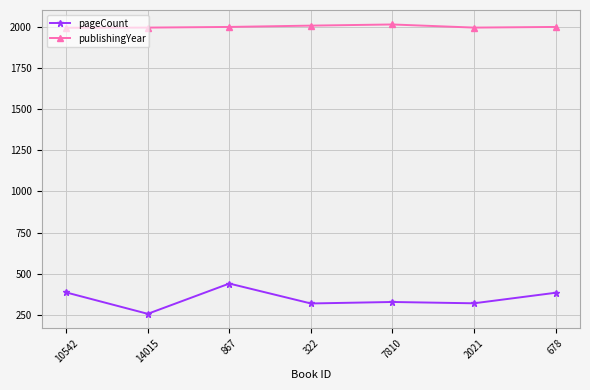

Rank the series by their maximum value, from highest to lowest.

publishingYear, pageCount